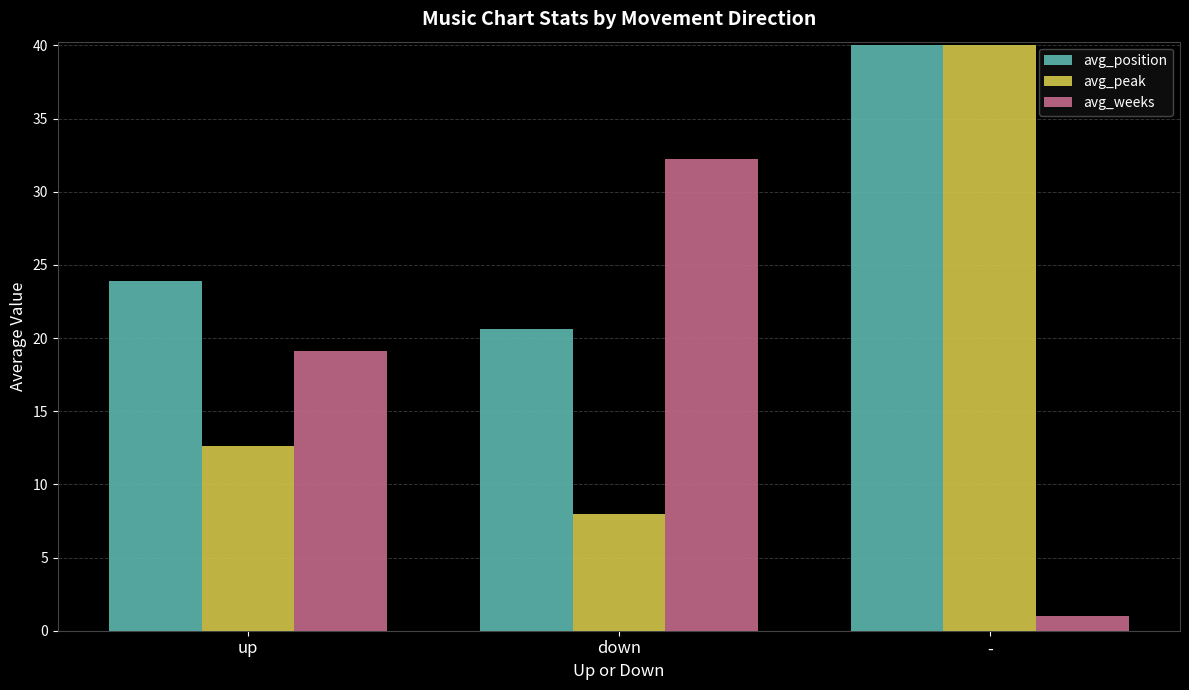

Reading left to right, list all the values displayed in this chart.

avg_position: up=23.9	down=20.6	-=40.0
avg_peak: up=12.6	down=8.0	-=40.0
avg_weeks: up=19.1	down=32.2	-=1.0